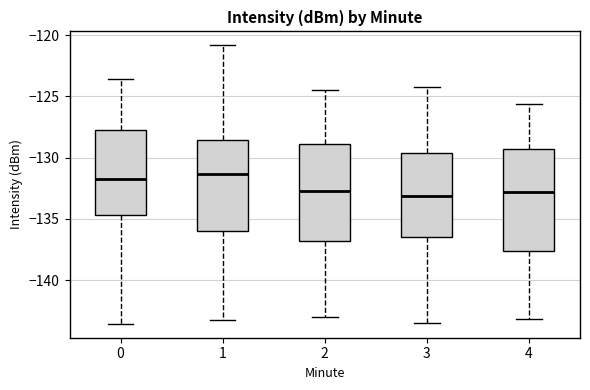

Reading left to right, read every box against the y-axis: the position of its median line, the range the box covers, and the ends of its whiskers. The values are not printed on the chart, so give them approximately, as read against the axis.

0: median -131.5, box -134.5 to -127.5, whiskers -143.5 to -123.5
1: median -131.5, box -136.0 to -128.5, whiskers -143.5 to -121.0
2: median -132.5, box -137.0 to -129.0, whiskers -143.0 to -124.5
3: median -133.0, box -136.5 to -129.5, whiskers -143.5 to -124.0
4: median -133.0, box -137.5 to -129.5, whiskers -143.0 to -125.5